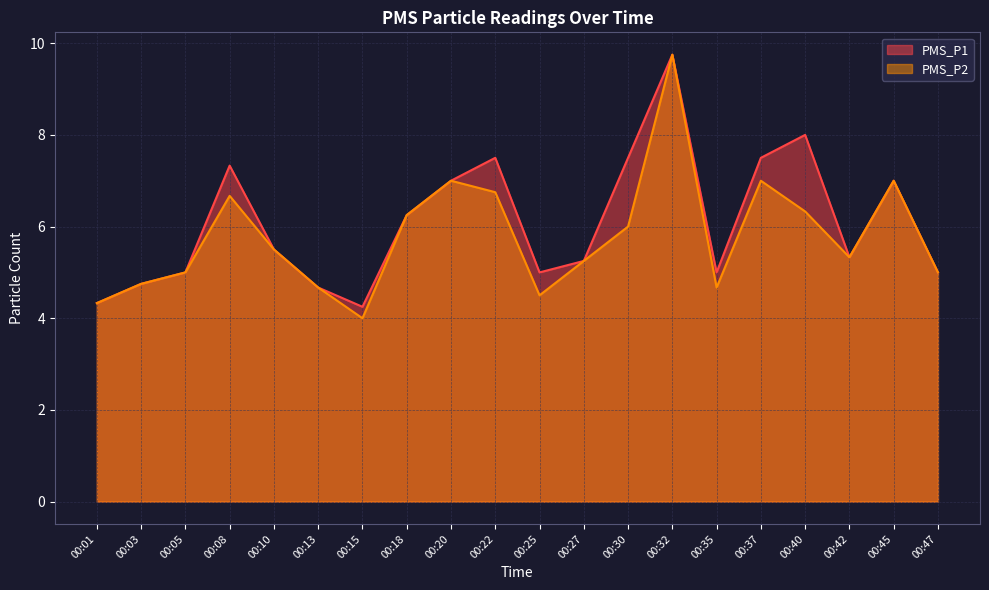

The value of PMS_P1 at 00:18 is 9.2. True or false?

False